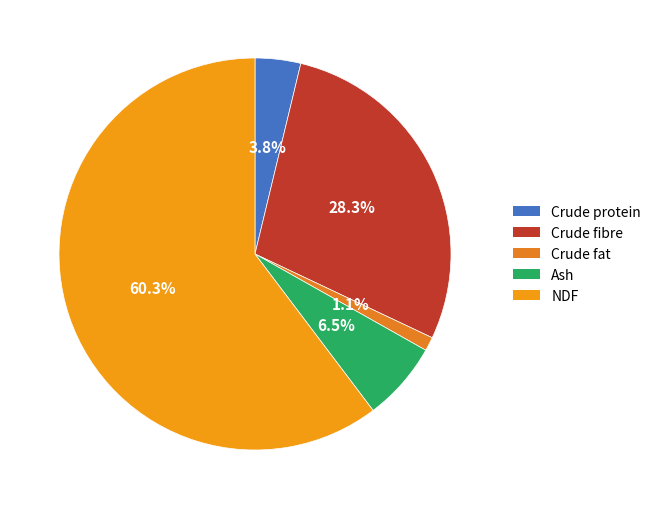

What percentage is the Crude protein slice, to the nearest percent?

4%